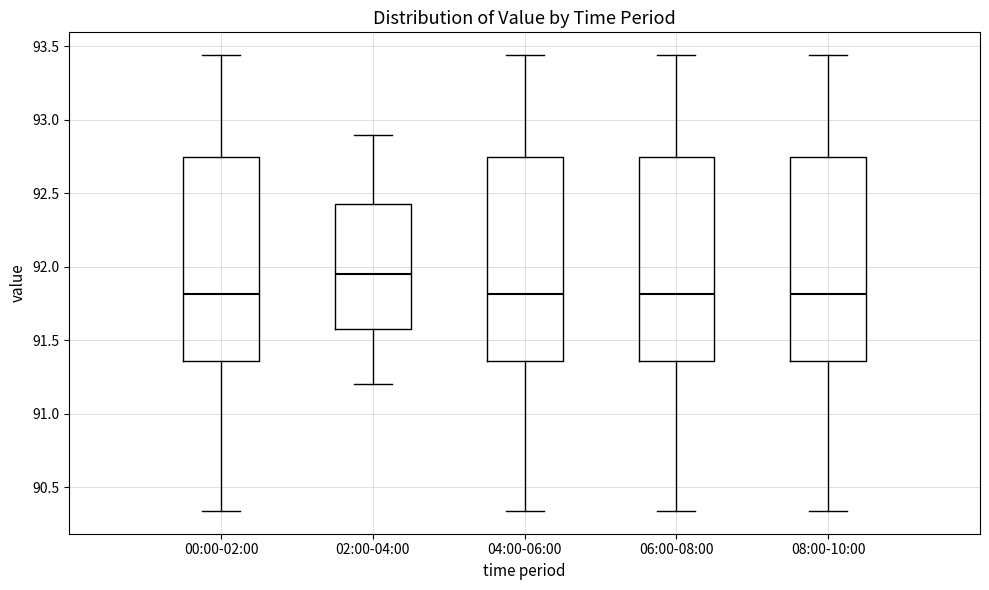

Reading left to right, read every box against the y-axis: the position of its median line, the range the box covers, and the ends of its whiskers. The values are not printed on the chart, so give them approximately, as read against the axis.

00:00-02:00: median 91.80, box 91.35 to 92.75, whiskers 90.35 to 93.45
02:00-04:00: median 91.95, box 91.60 to 92.45, whiskers 91.20 to 92.90
04:00-06:00: median 91.80, box 91.35 to 92.75, whiskers 90.35 to 93.45
06:00-08:00: median 91.80, box 91.35 to 92.75, whiskers 90.35 to 93.45
08:00-10:00: median 91.80, box 91.35 to 92.75, whiskers 90.35 to 93.45